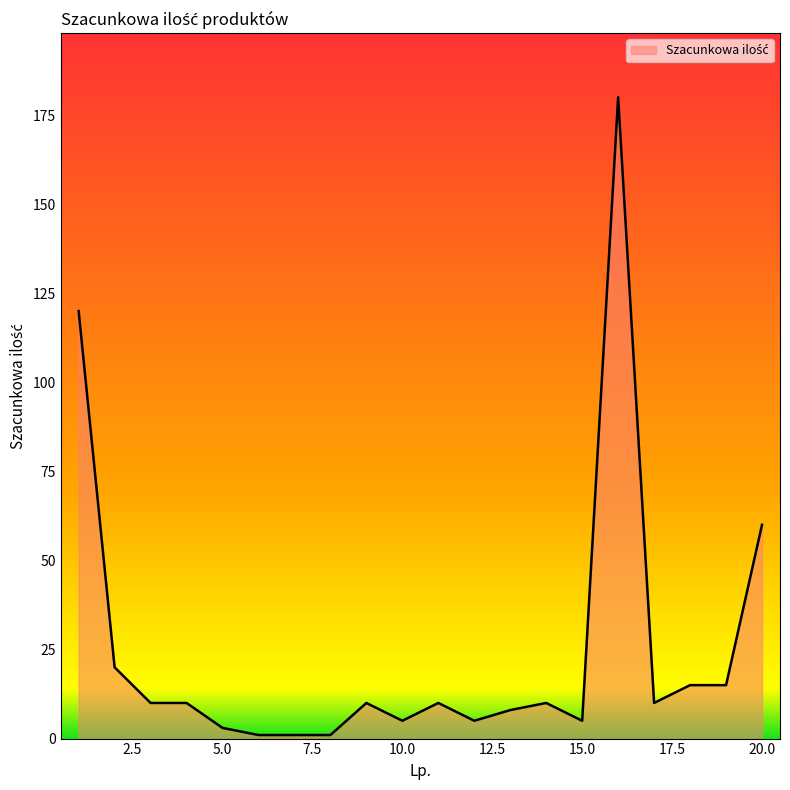

What is the difference between the second highest and second lowest values?

119